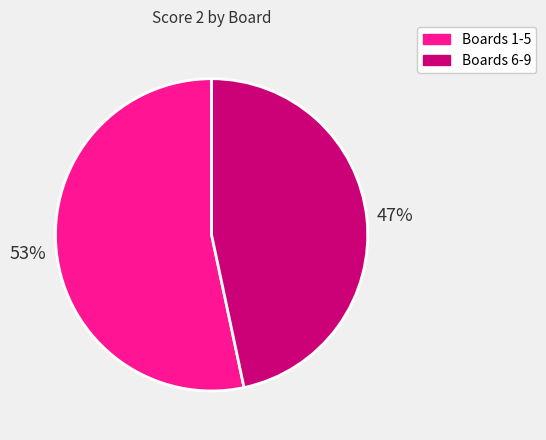

To the nearest percent, what percentage of the pie is Boards 6-9?

47%